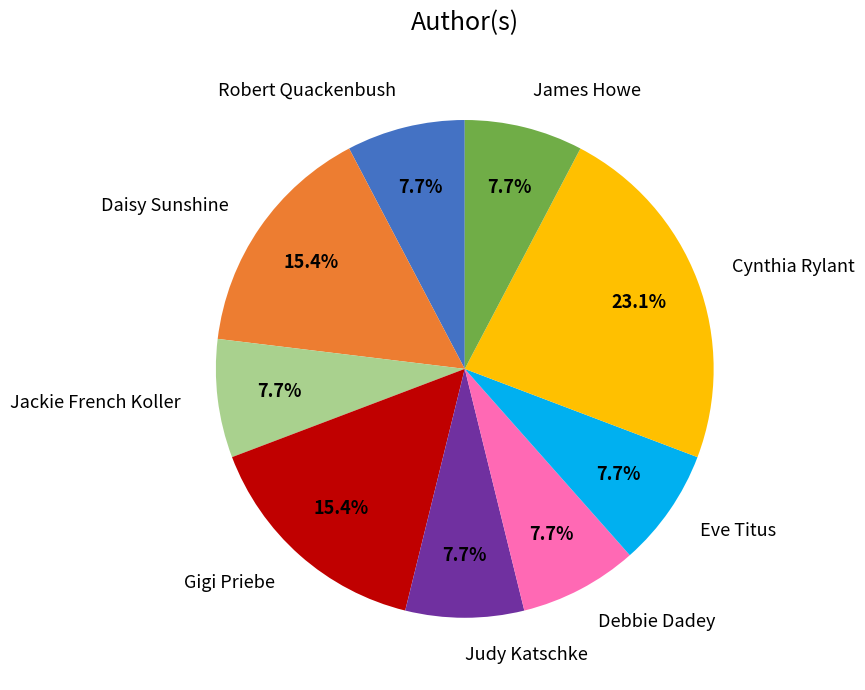

Does any single category account for the majority?

No